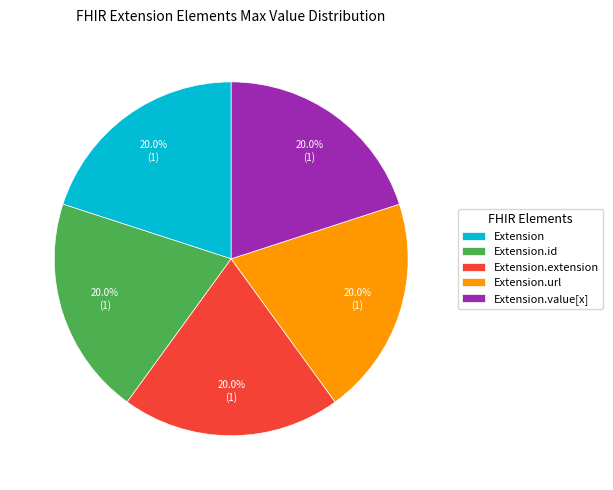

How much of the chart is everything except Extension?

80.0%